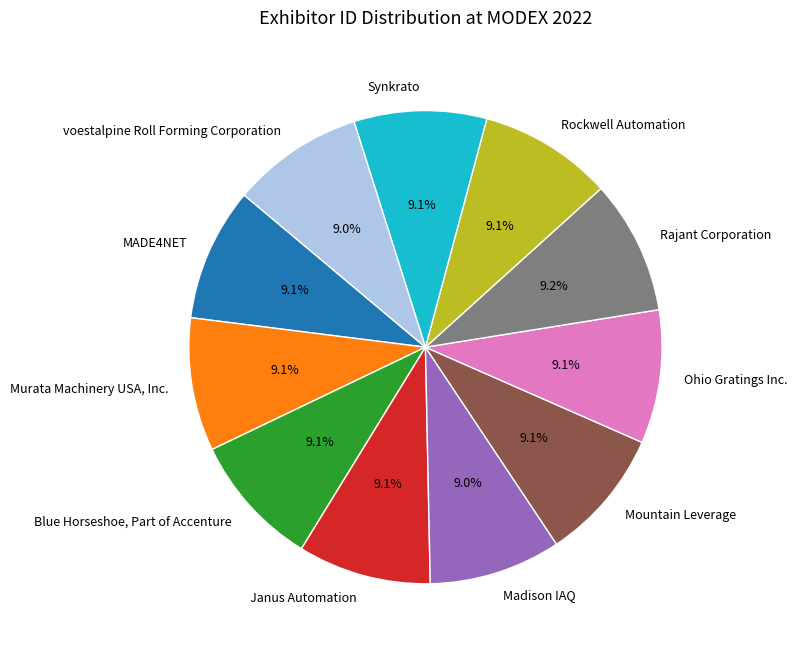

Combined, do Rajant Corporation and MADE4NET account for over 50%?

No